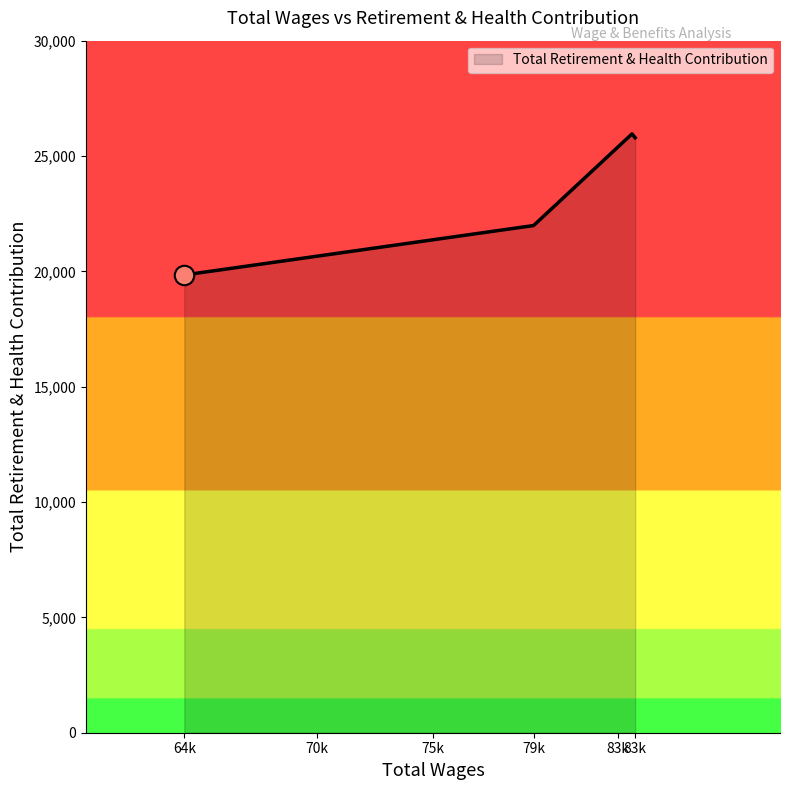

What is the minimum value shown in the chart?

19843